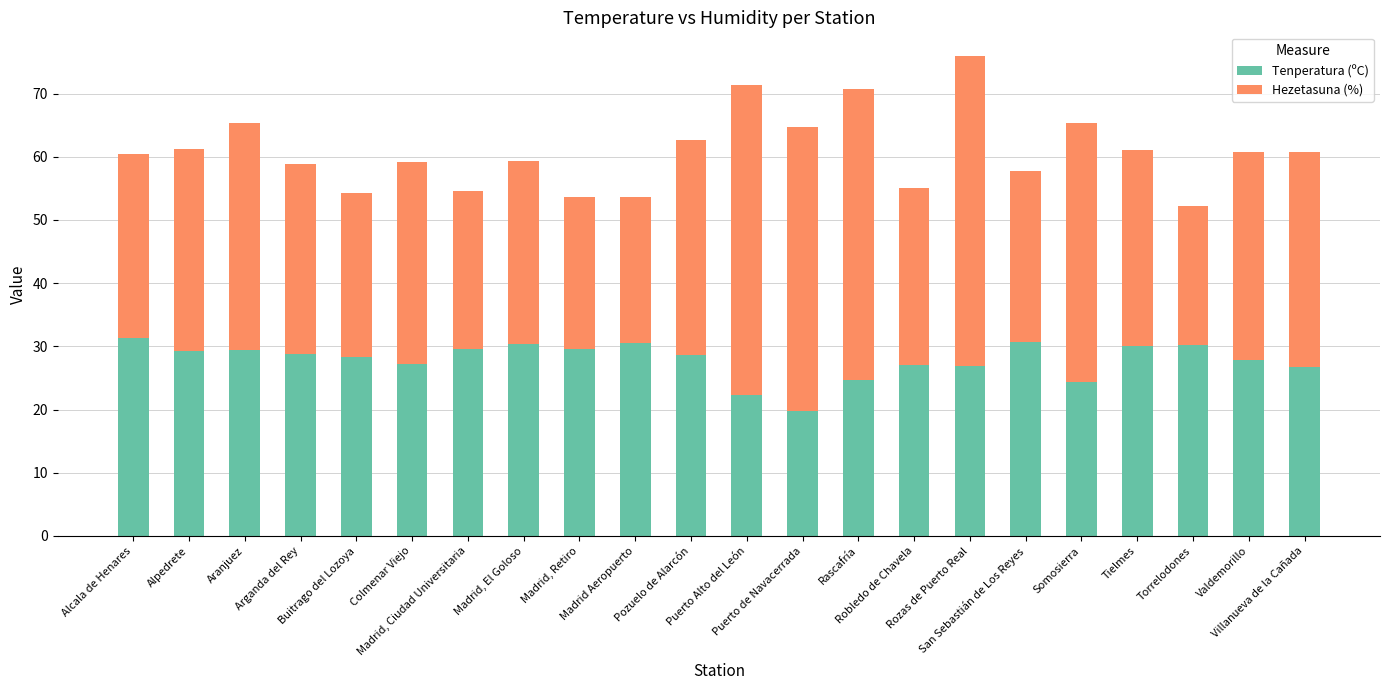

What is the average value of the Tenperatura (ºC) series?

27.9